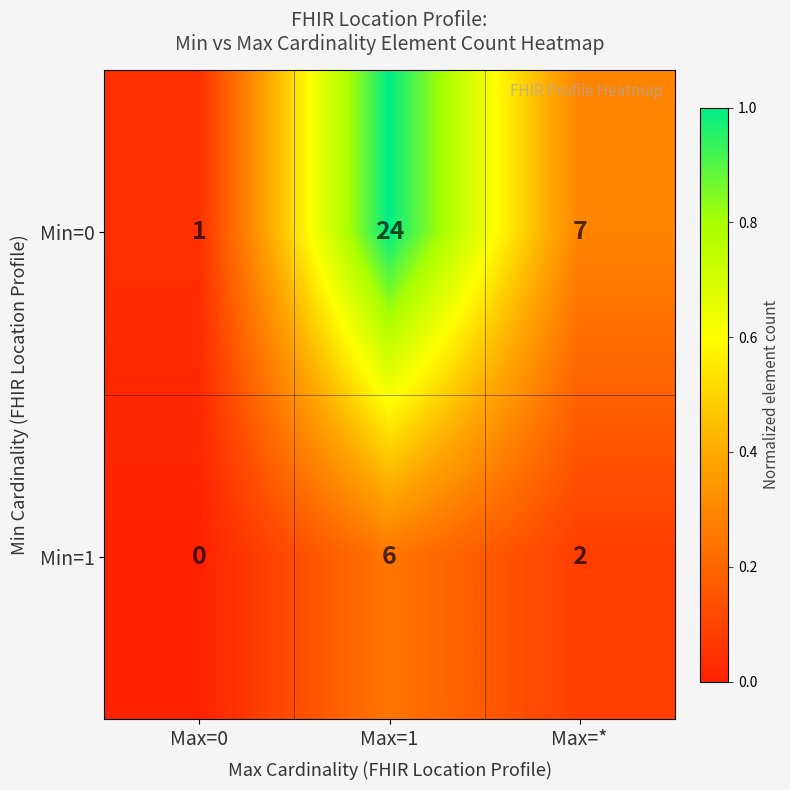

The Min=0 series shows 2 at Max=*. True or false?

False